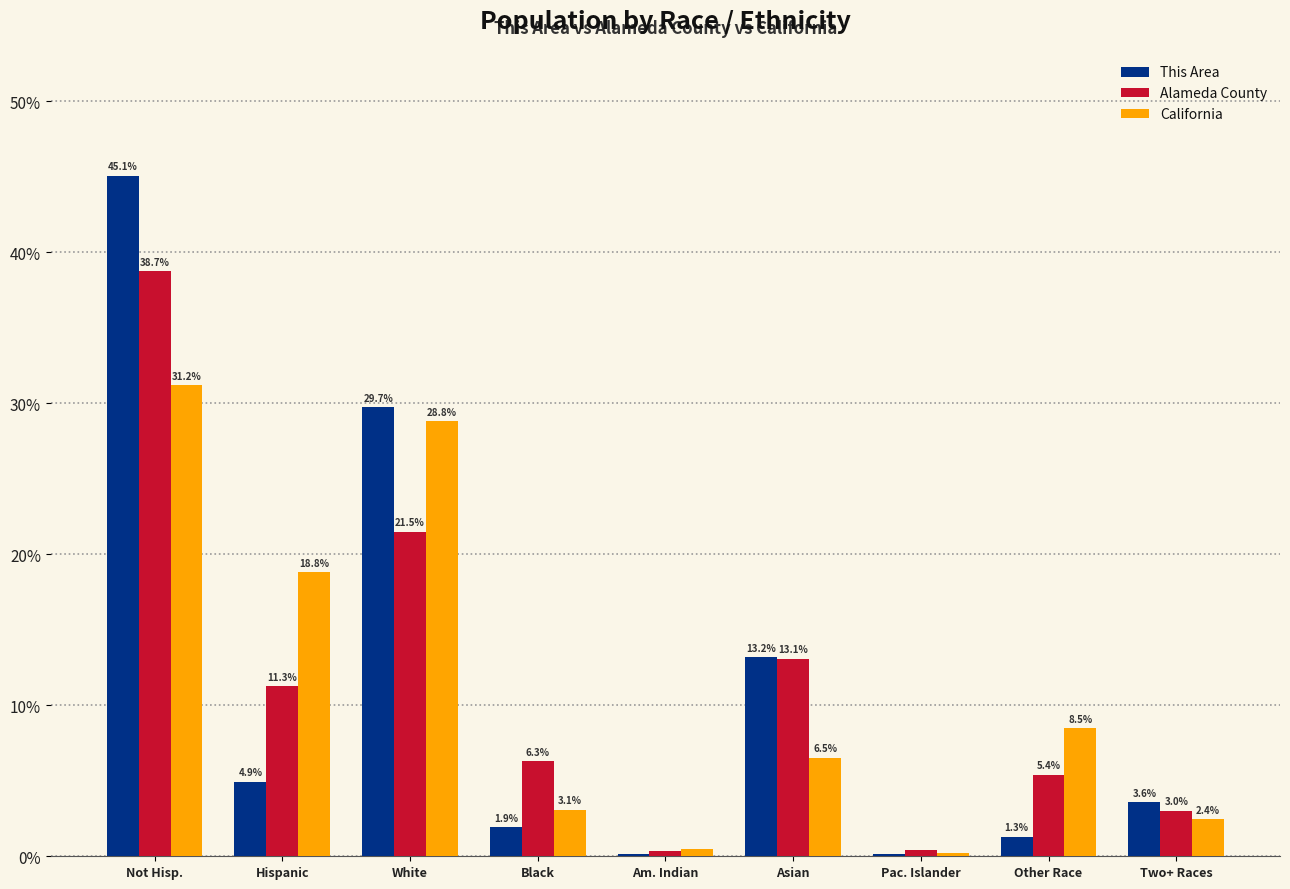

What is the average value of the California series?

11.1